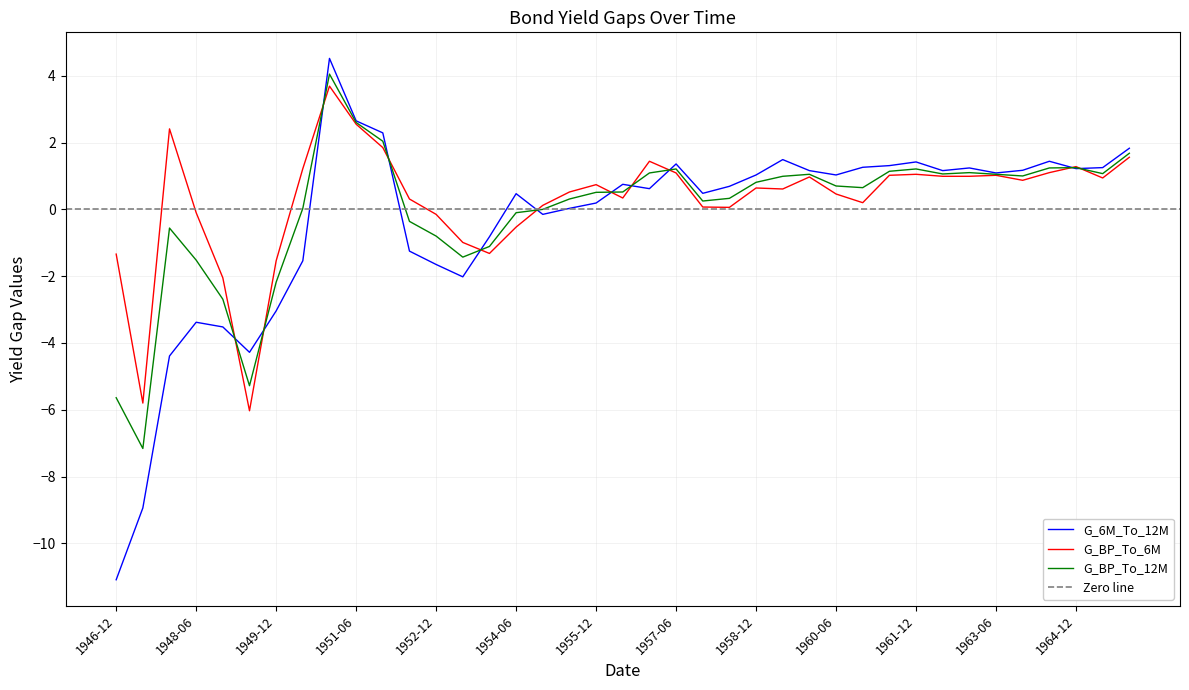

Does the chart display data point markers on the line(s)?

No